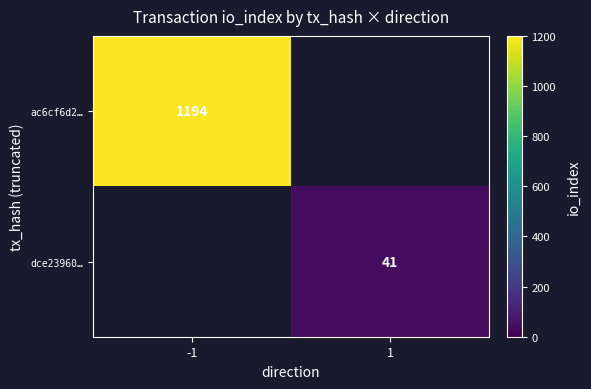

The value of ac6cf6d2… at -1 is 1592. True or false?

False